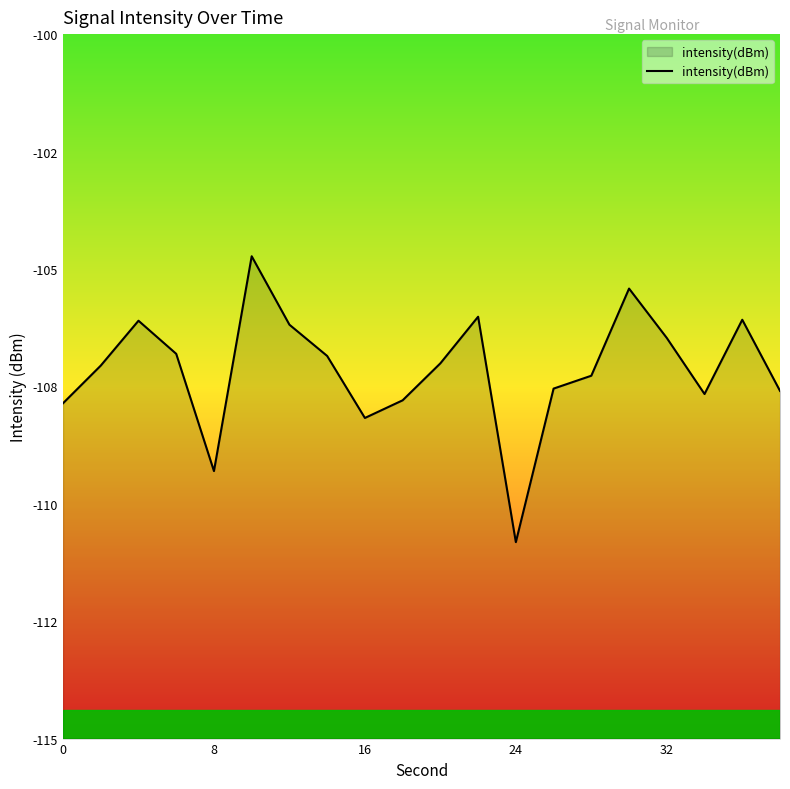

How many points are higher than both their immediate neighbors (excluding endpoints)?

5